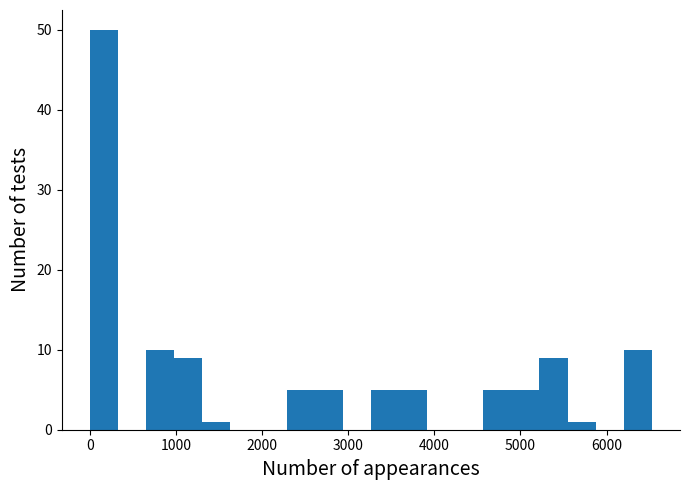

Around what value on the x-axis is the tallest bar? Give the approximate position of its centre, as read against the axis.

200